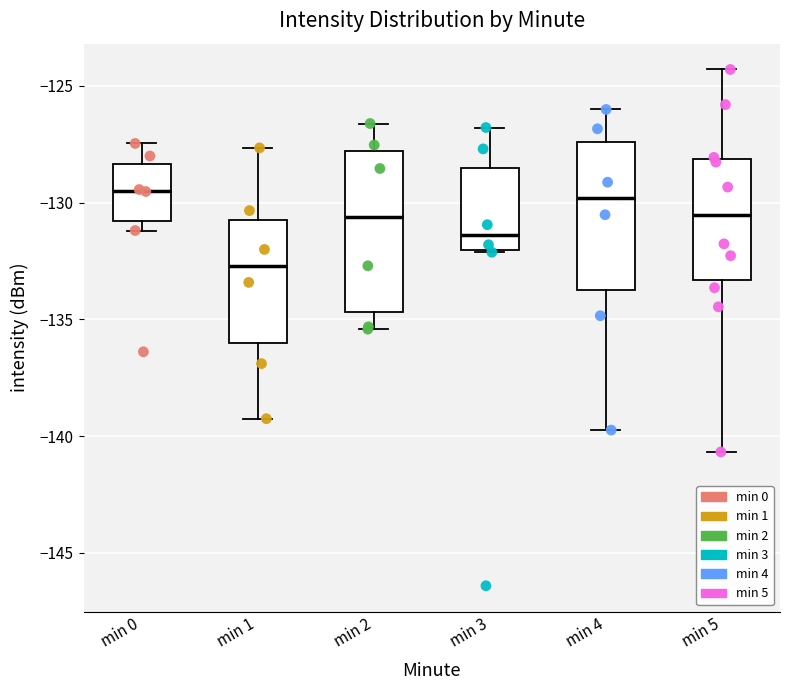

Reading left to right, transcribe this box plot: for each box, give where its median line is, the range the box spans, and where its two whiskers end, as read against the y-axis. The values are not printed on the chart, so give them approximately, as read against the axis.

min 0: median -129.5, box -131.0 to -128.5, whiskers -131.0 (just below the box's lower edge) to -127.5
min 1: median -132.5, box -136.0 to -131.0, whiskers -139.5 to -127.5
min 2: median -130.5, box -134.5 to -128.0, whiskers -135.5 to -126.5
min 3: median -131.5, box -132.0 to -128.5, whiskers -132.0 to -127.0
min 4: median -130.0, box -134.0 to -127.5, whiskers -139.5 to -126.0
min 5: median -130.5, box -133.5 to -128.0, whiskers -140.5 to -124.5